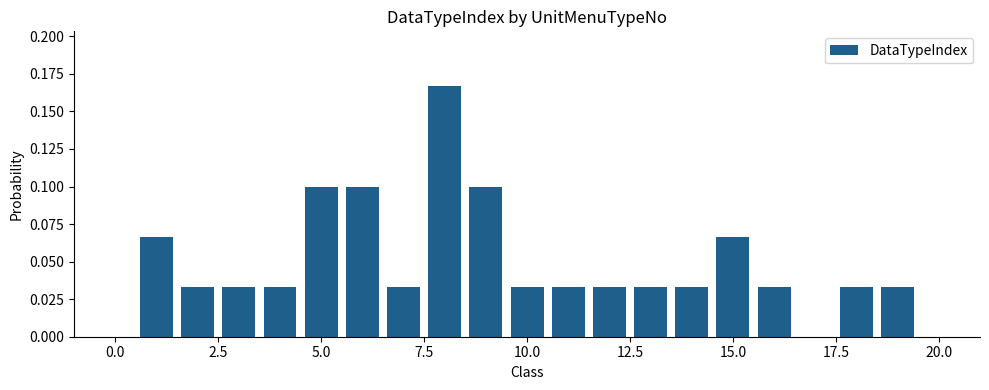

What is the sum of all values?

1.0